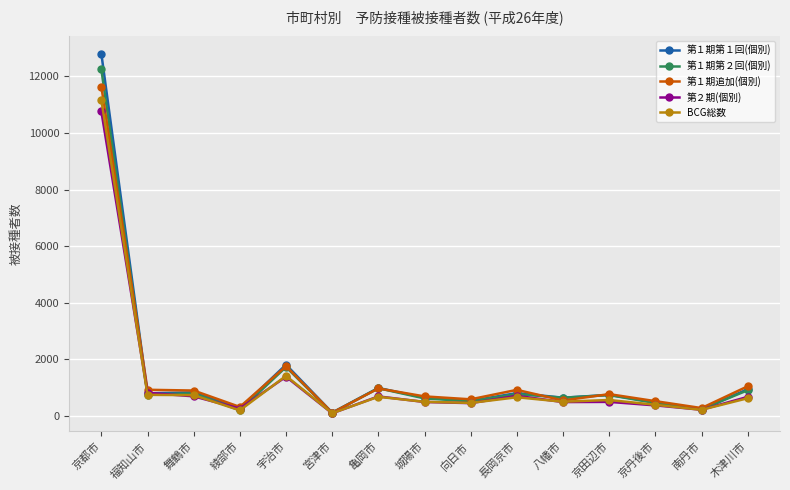

How many lines are shown in the chart?

5